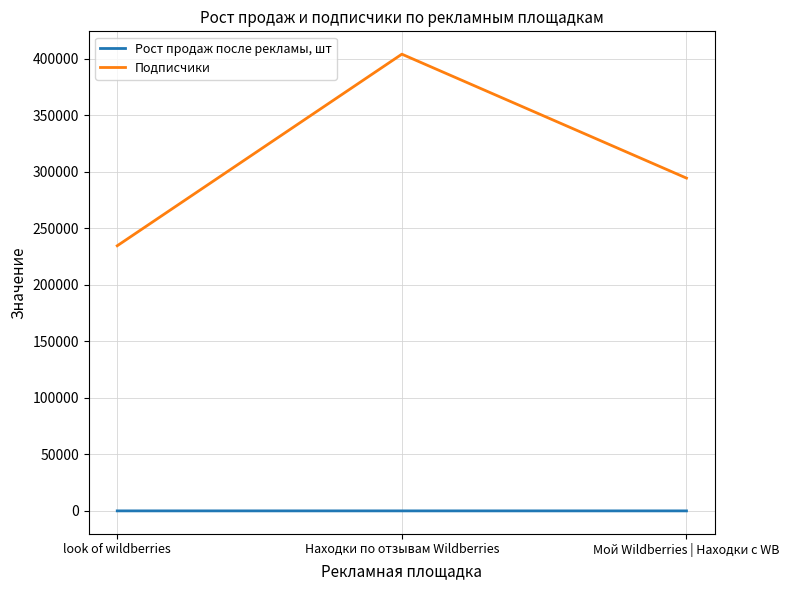

What is the spread (max minus min) of values at Мой Wildberries | Находки с WB?

294497.4